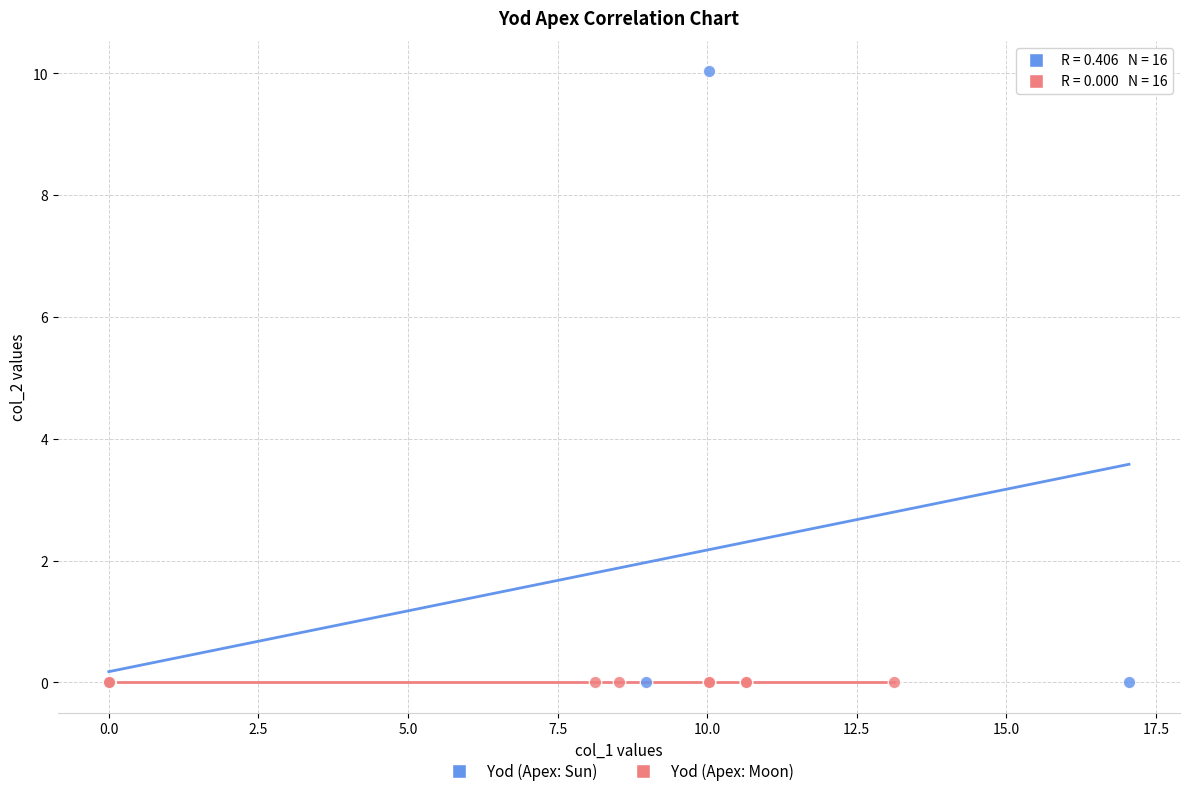

What are all the series names shown in the legend?

Yod (Apex: Sun), Yod (Apex: Moon)